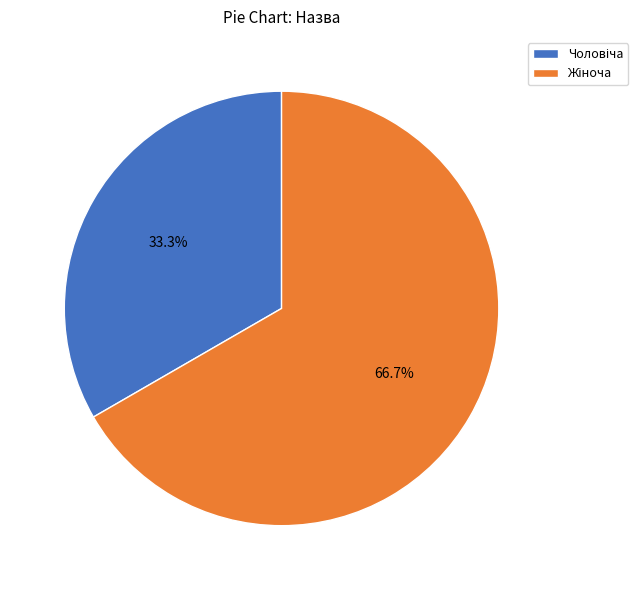

Is there a majority slice in this chart?

Yes